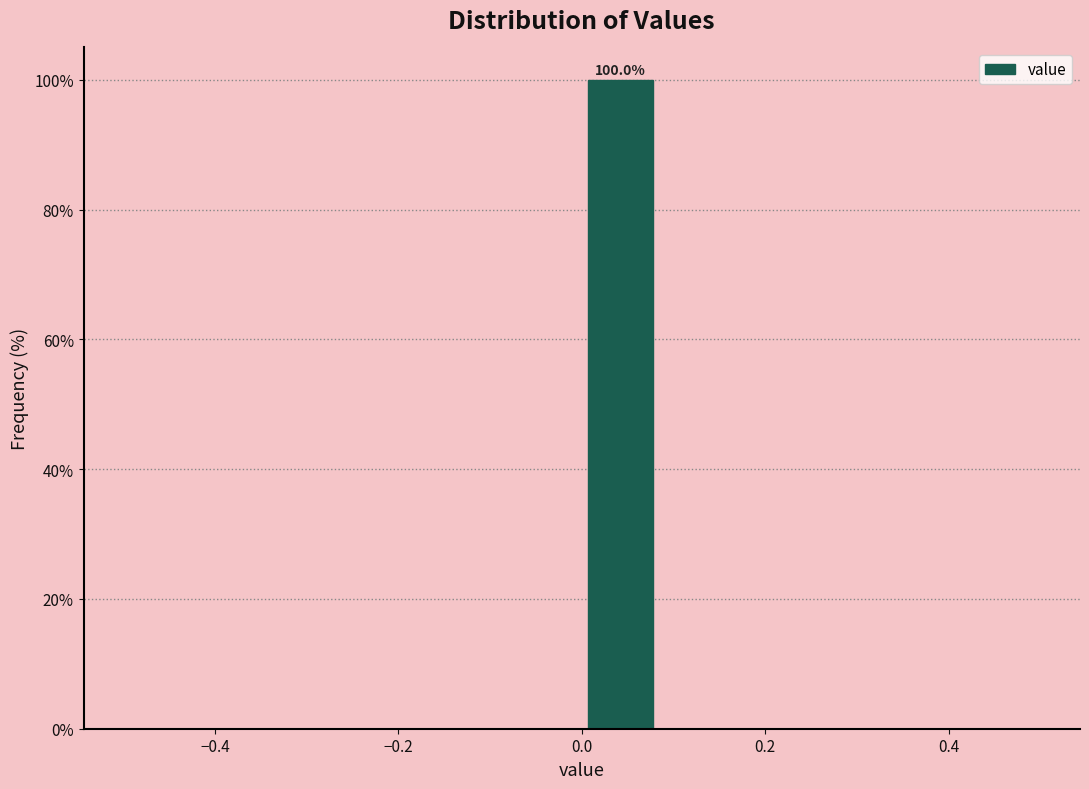

Which range on the x-axis has the tallest bar?

0.00 to 0.08